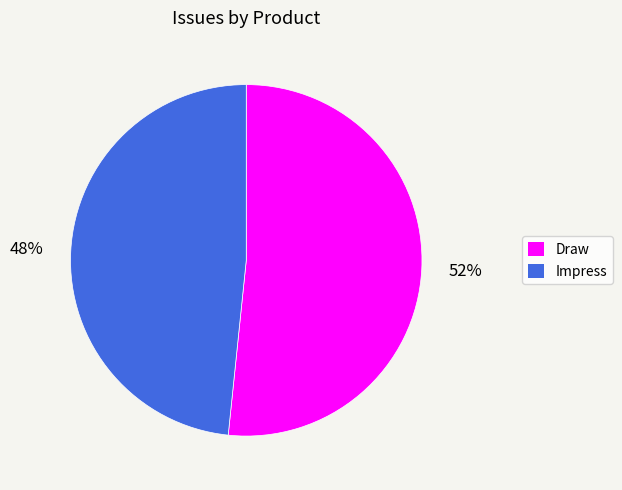

Which slice is the smallest?

Impress